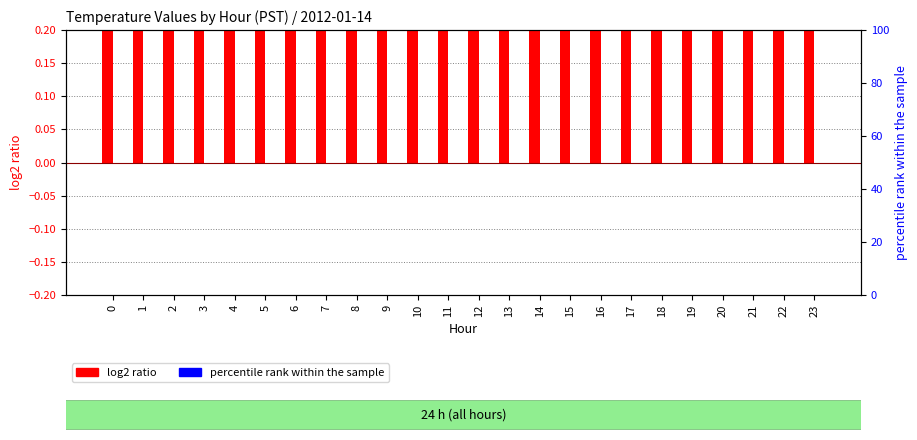

The value of log2 ratio at 9 is 0.3. True or false?

True